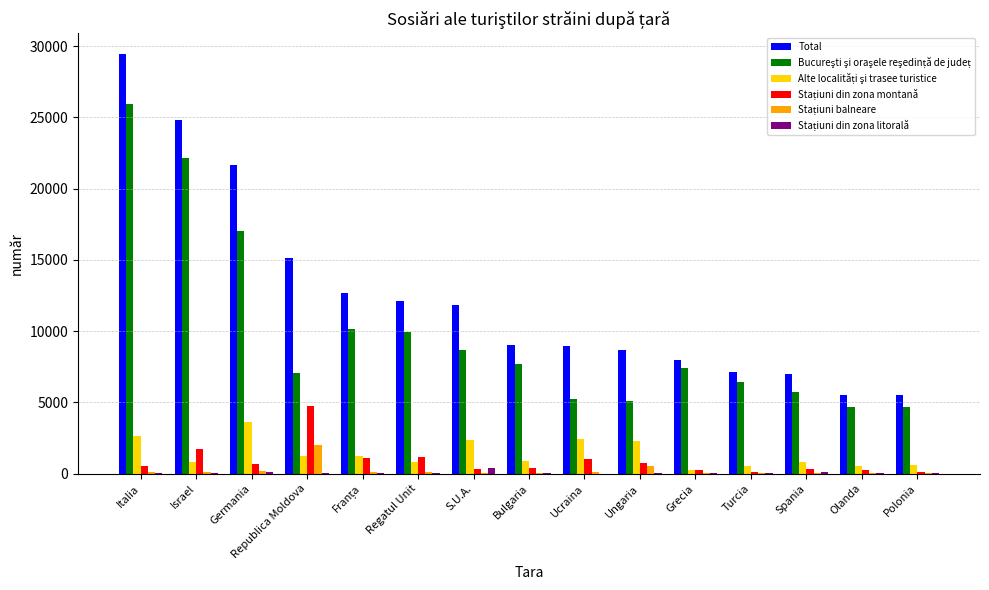

The value of Total at Turcia is 11326. True or false?

False